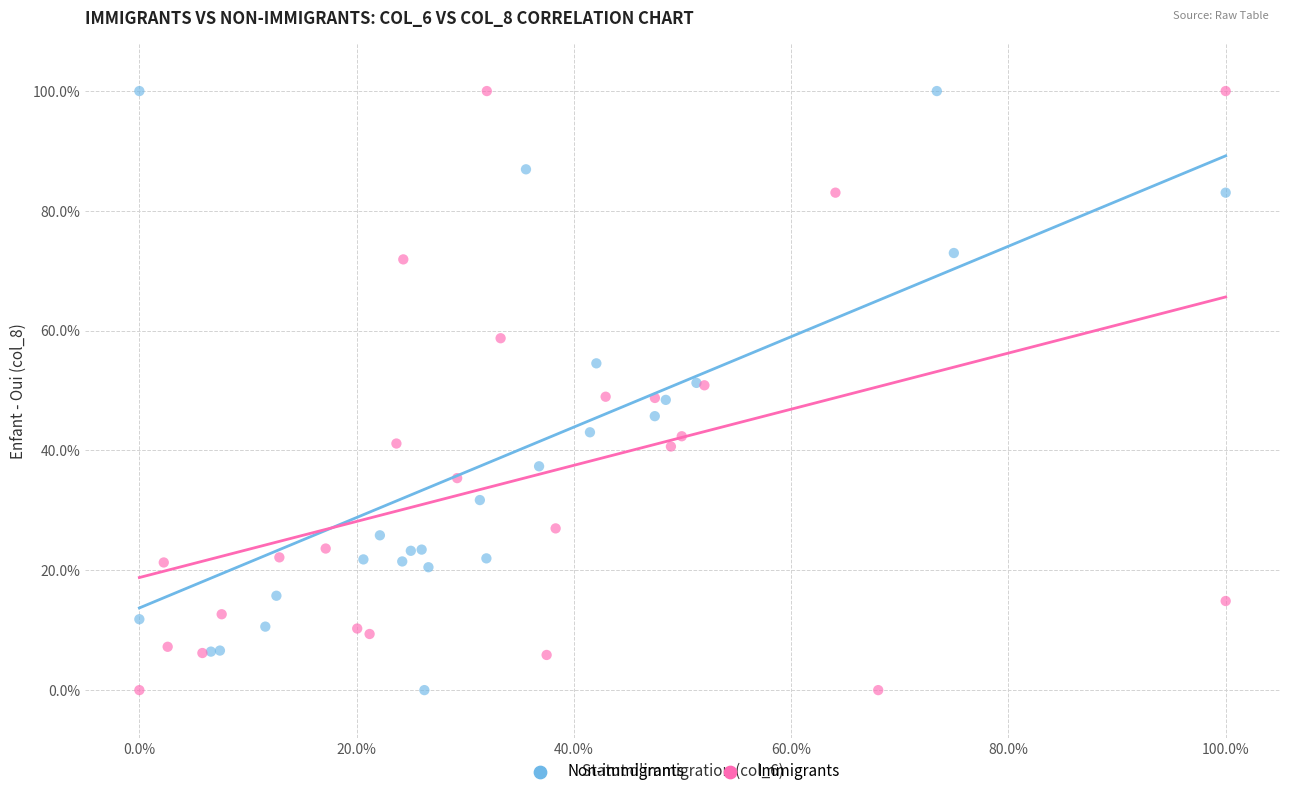

What are all the series names shown in the legend?

Non-immigrants, Immigrants